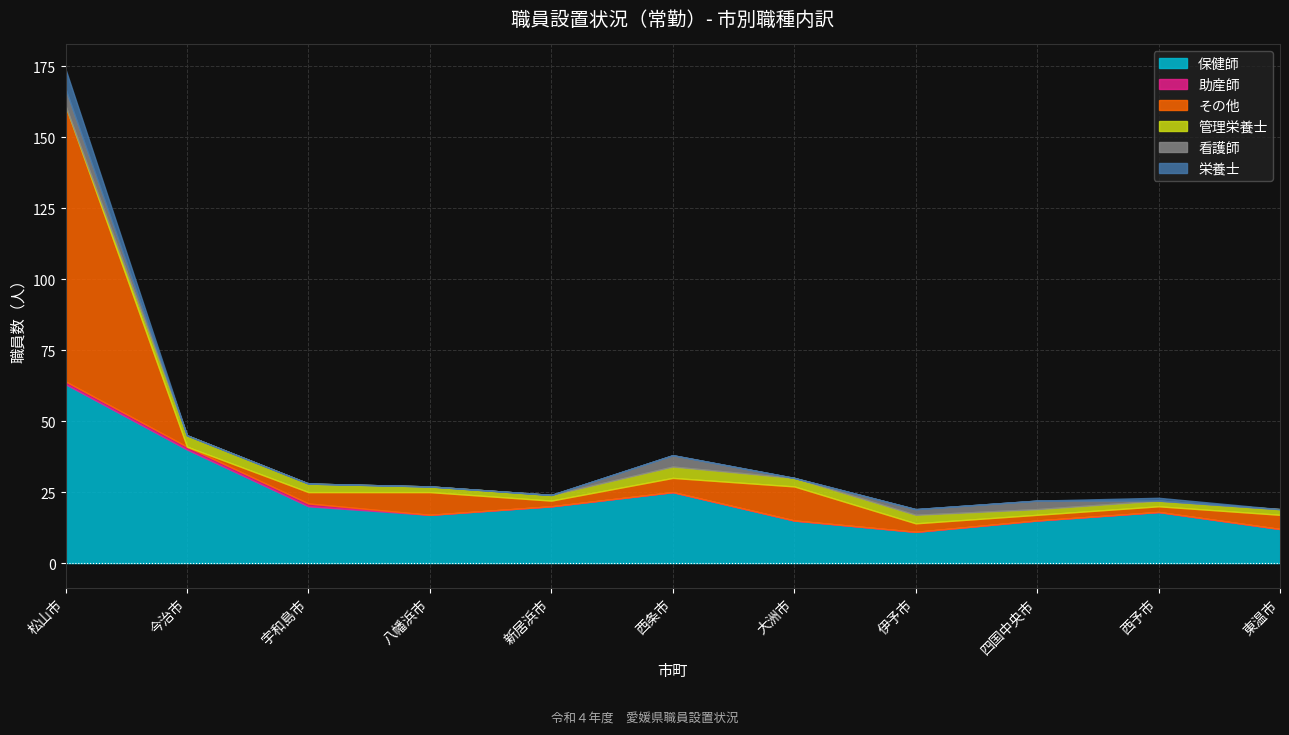

True or false: その他 and 管理栄養士 cross at least once.

True